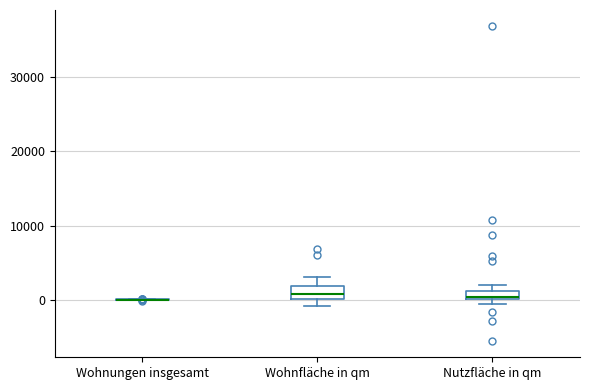

Where is the upper edge of the box for Wohnfläche in qm on the y-axis? The values are not printed on the chart, so give them approximately, as read against the axis.

2000